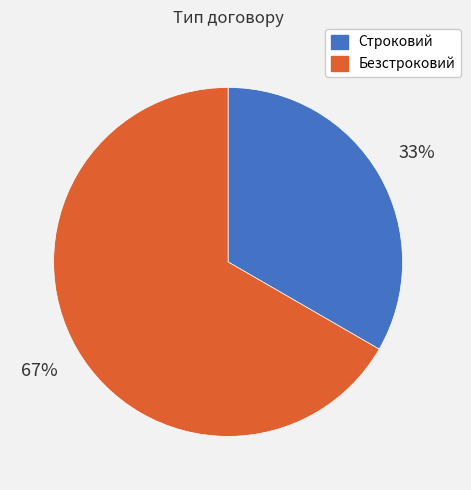

What is the largest slice in the pie chart?

Безстроковий